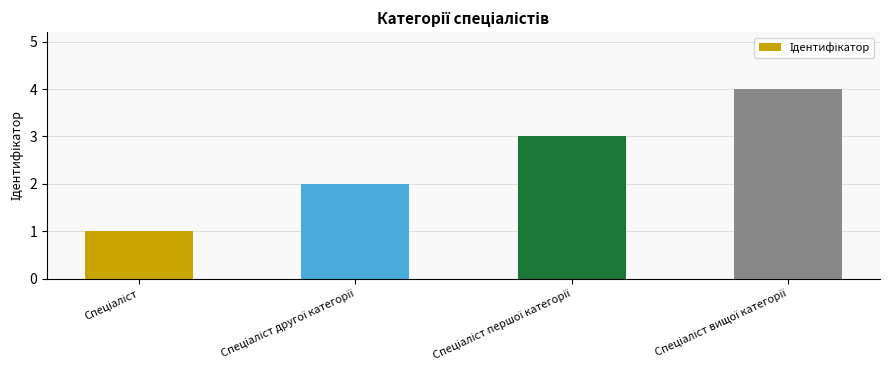

What is the sum of all values?

10